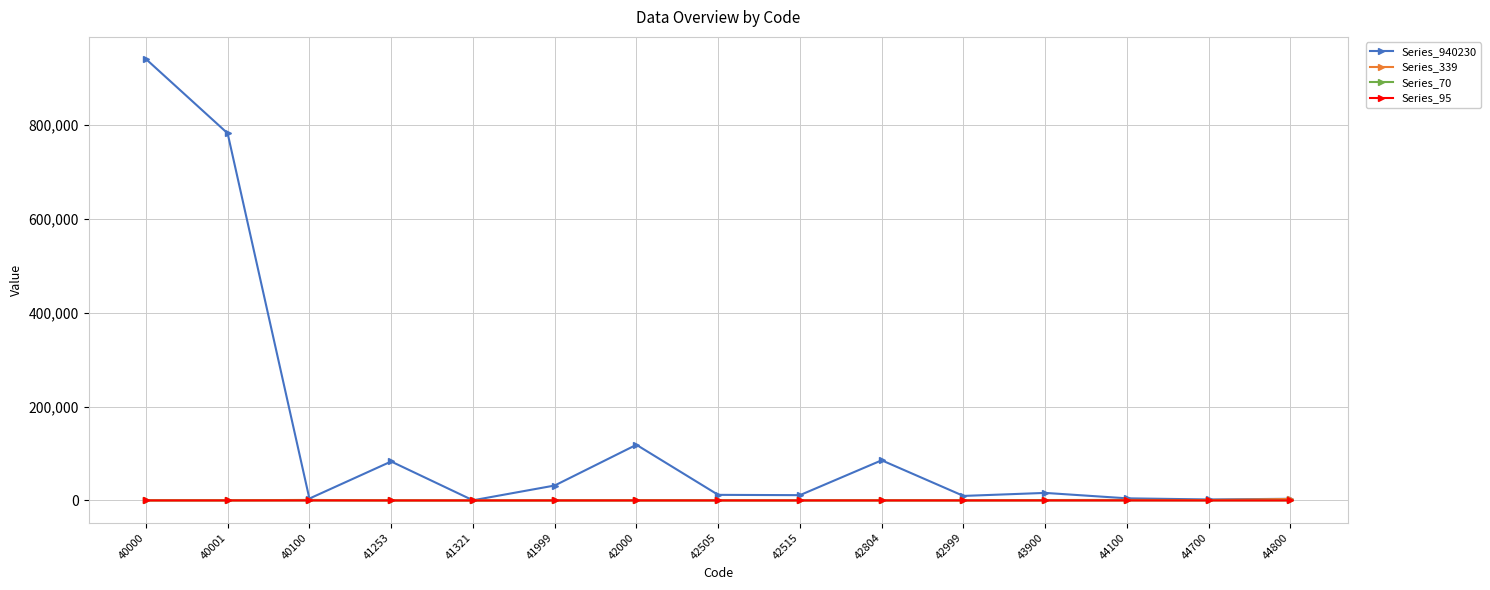

What is the maximum value shown in the chart?

940230.0